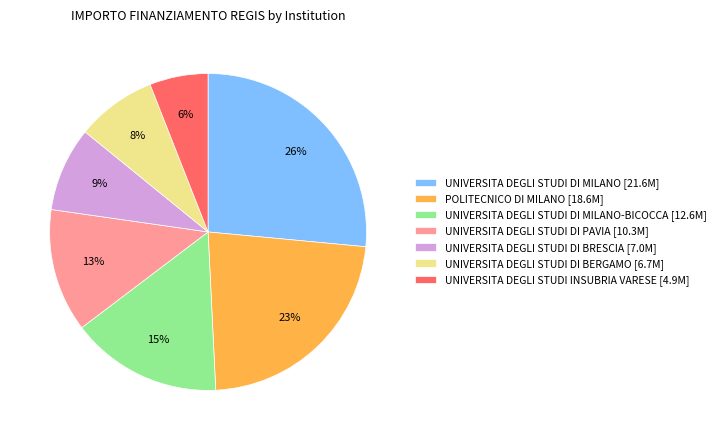

To the nearest percent, what is the average slice percentage?

14%